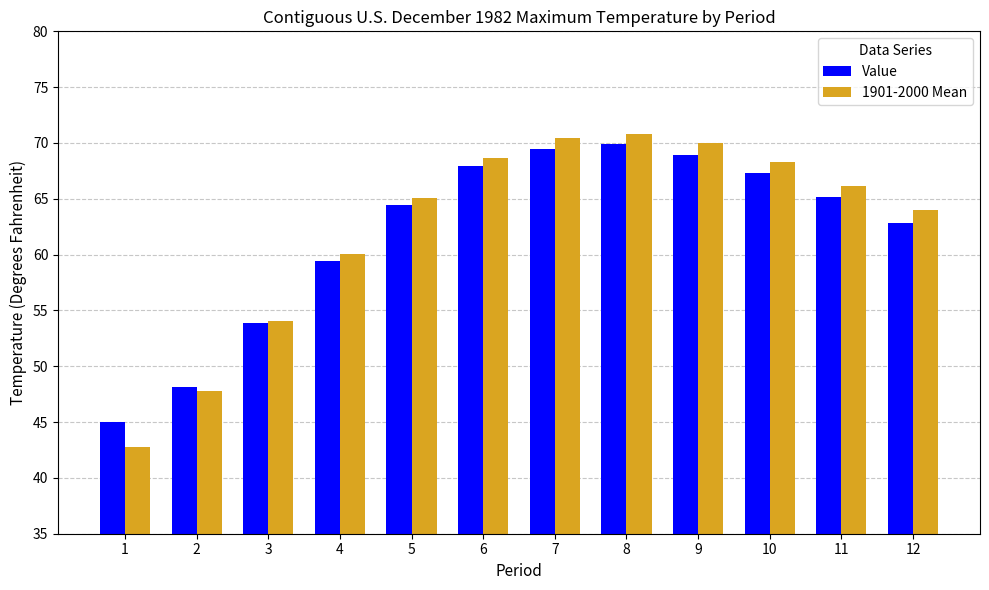

What is the smallest value displayed?

42.8